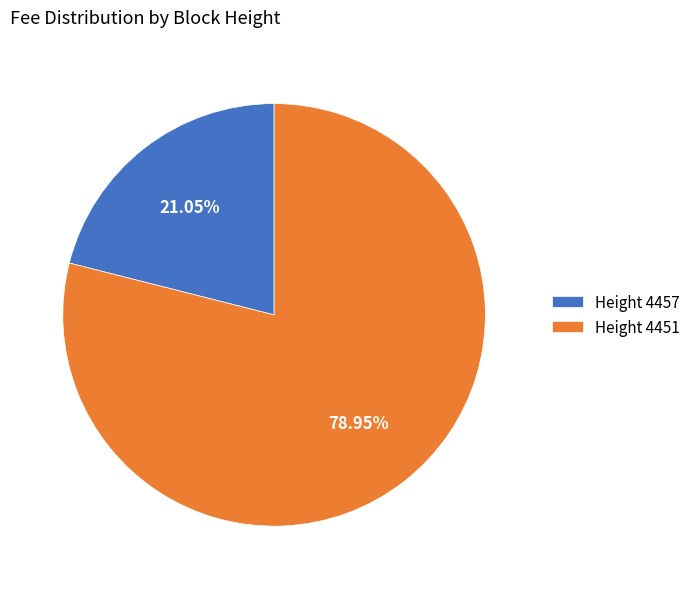

How many segments does this pie chart have?

2